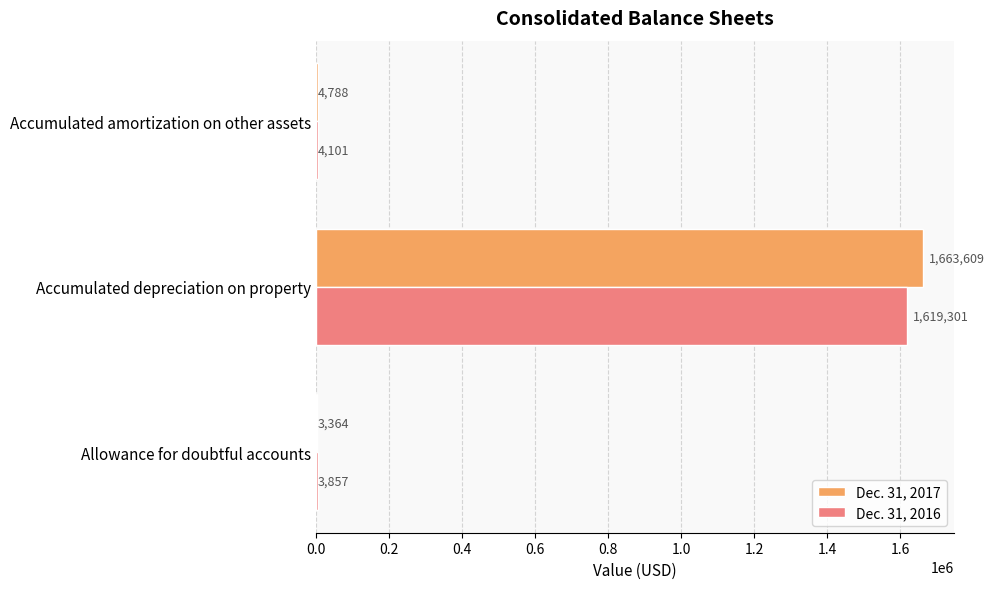

What is the average value of the Dec. 31, 2016 series?

542420